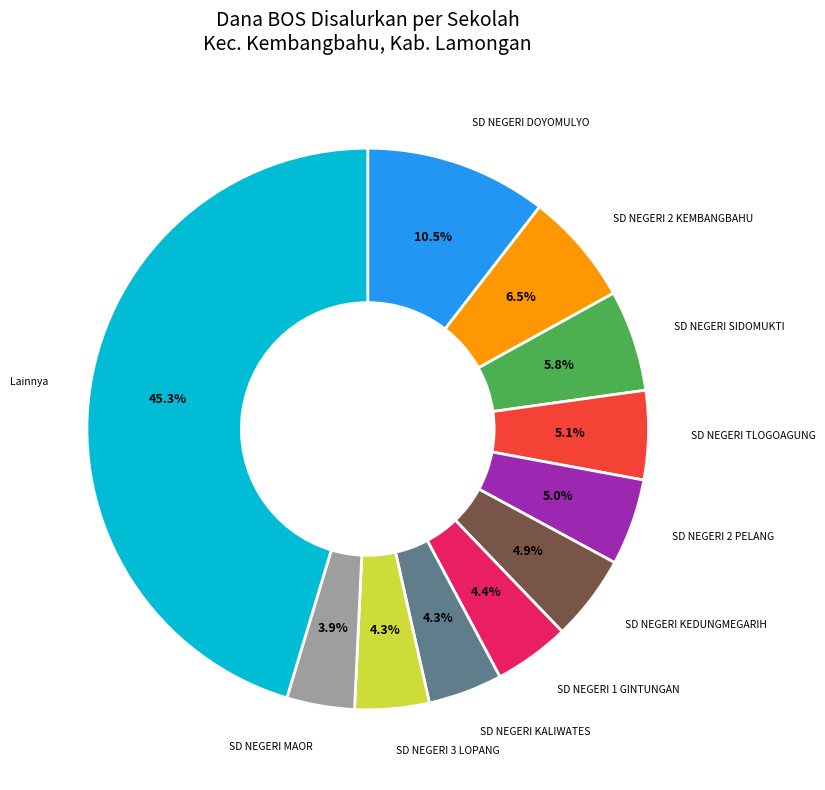

Does any single category account for the majority?

No